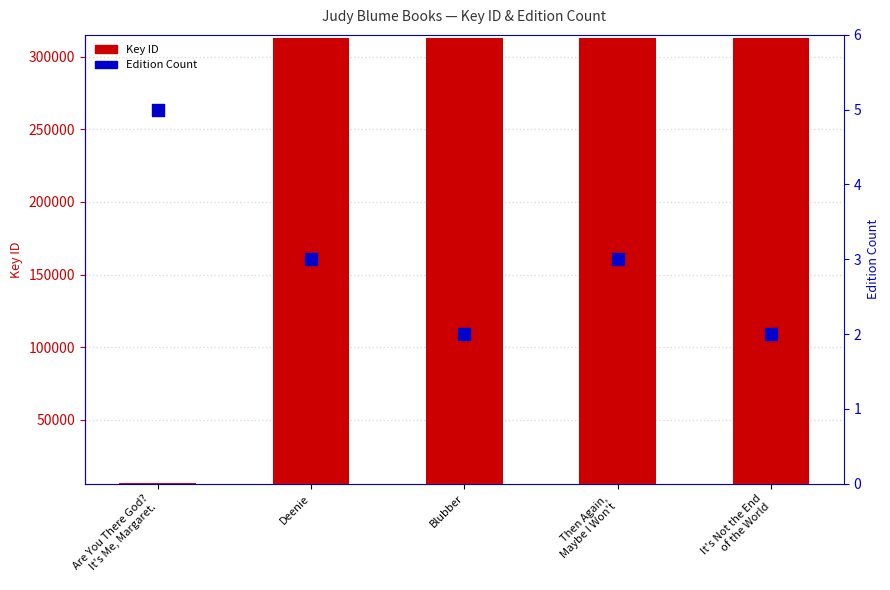

At how many categories does at least one series exceed 52310?

4